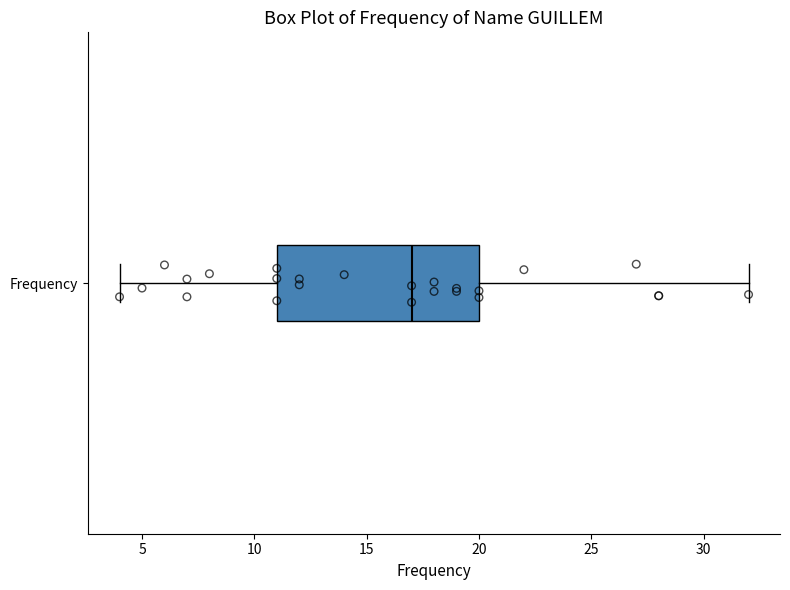

Transcribe this box plot: give where the median line is, the range the box spans, and where the two whiskers end, as read against the x-axis. The values are not printed on the chart, so give them approximately, as read against the axis.

median 17, box 11 to 20, whiskers 4 to 32